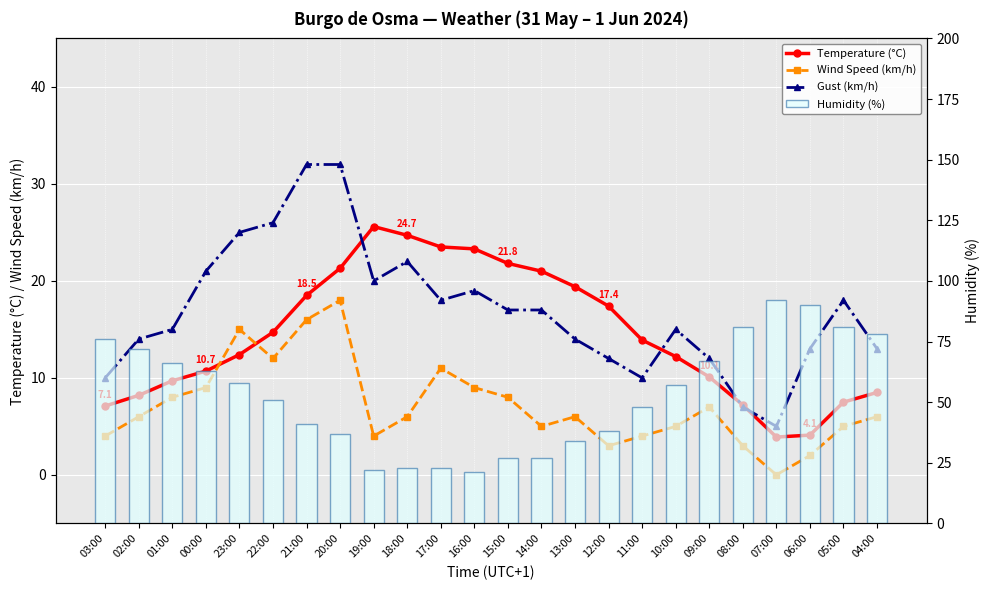

How many values in the Temperature (°C) series are below 13?

12